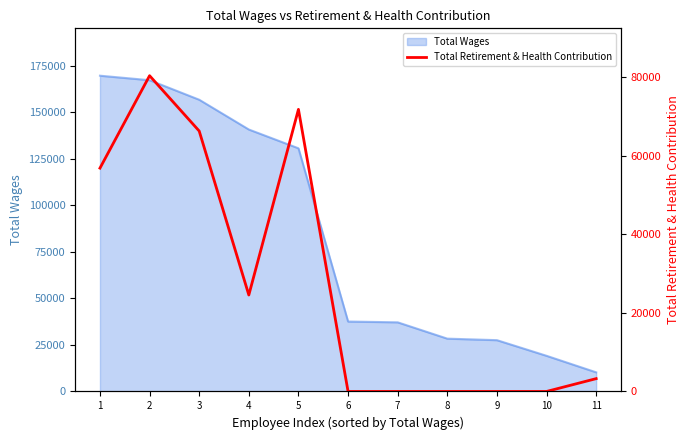

What is the change in value from 10 to 11?

+3260